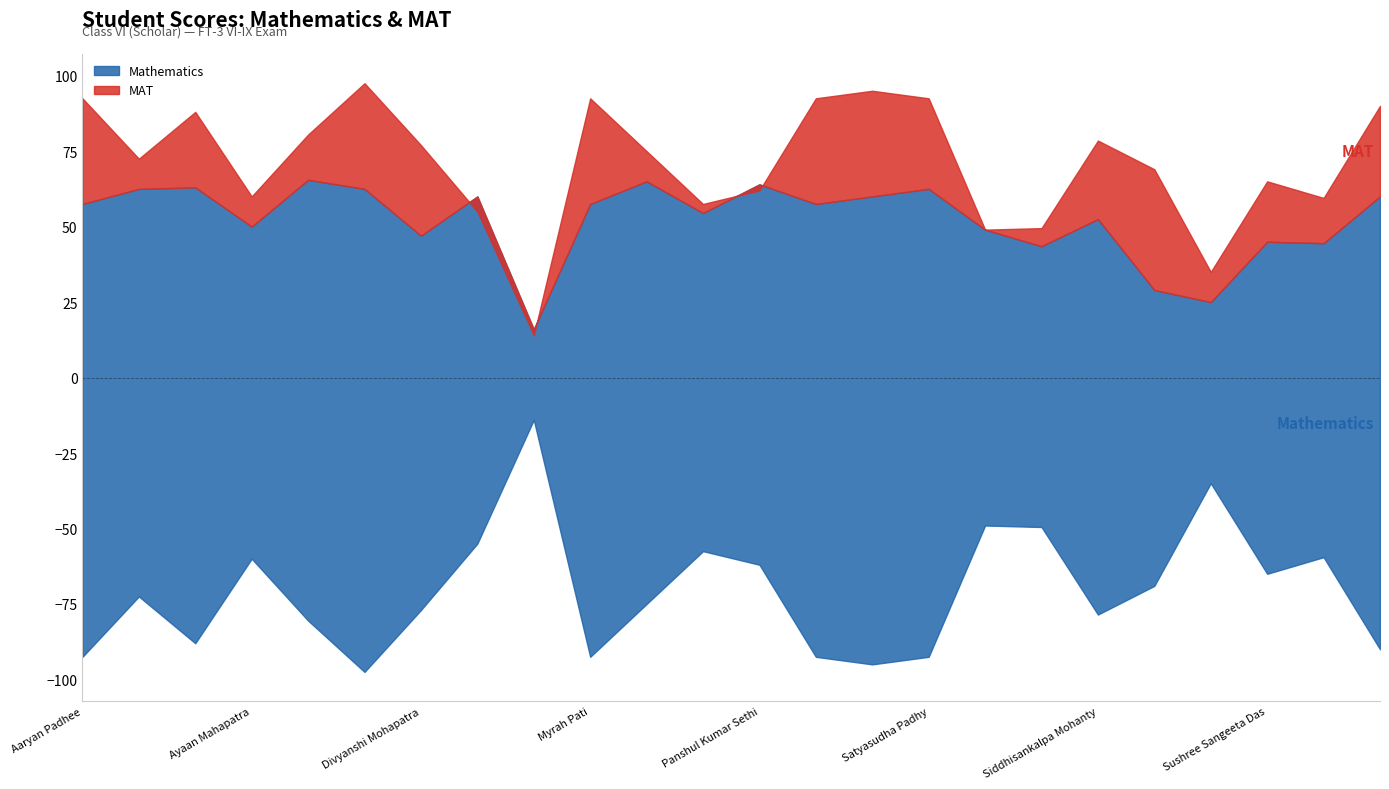

What position from the left is Panshul Kumar Sethi?

13